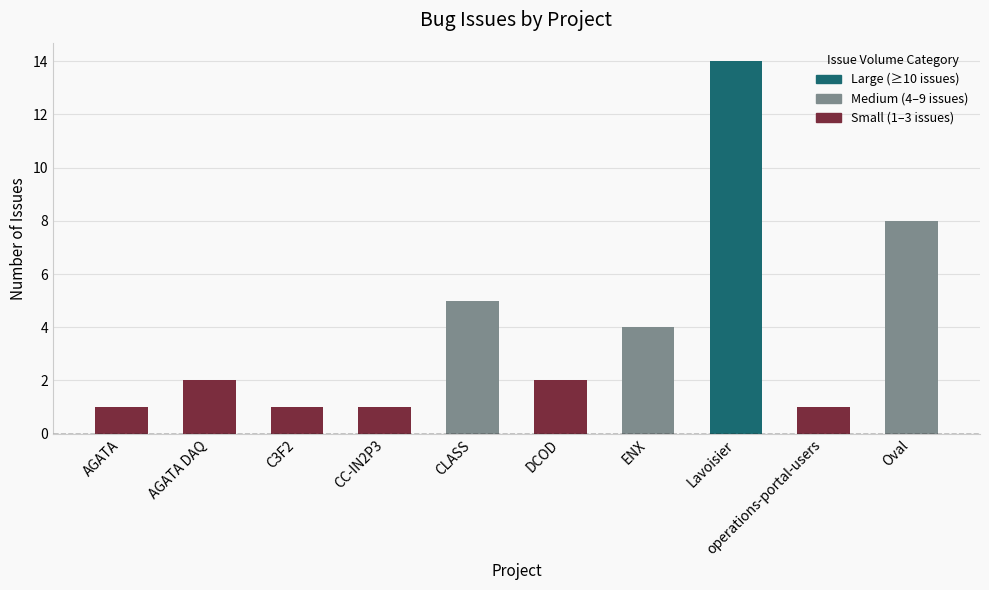

True or false: the data shows 7 at ENX.

False